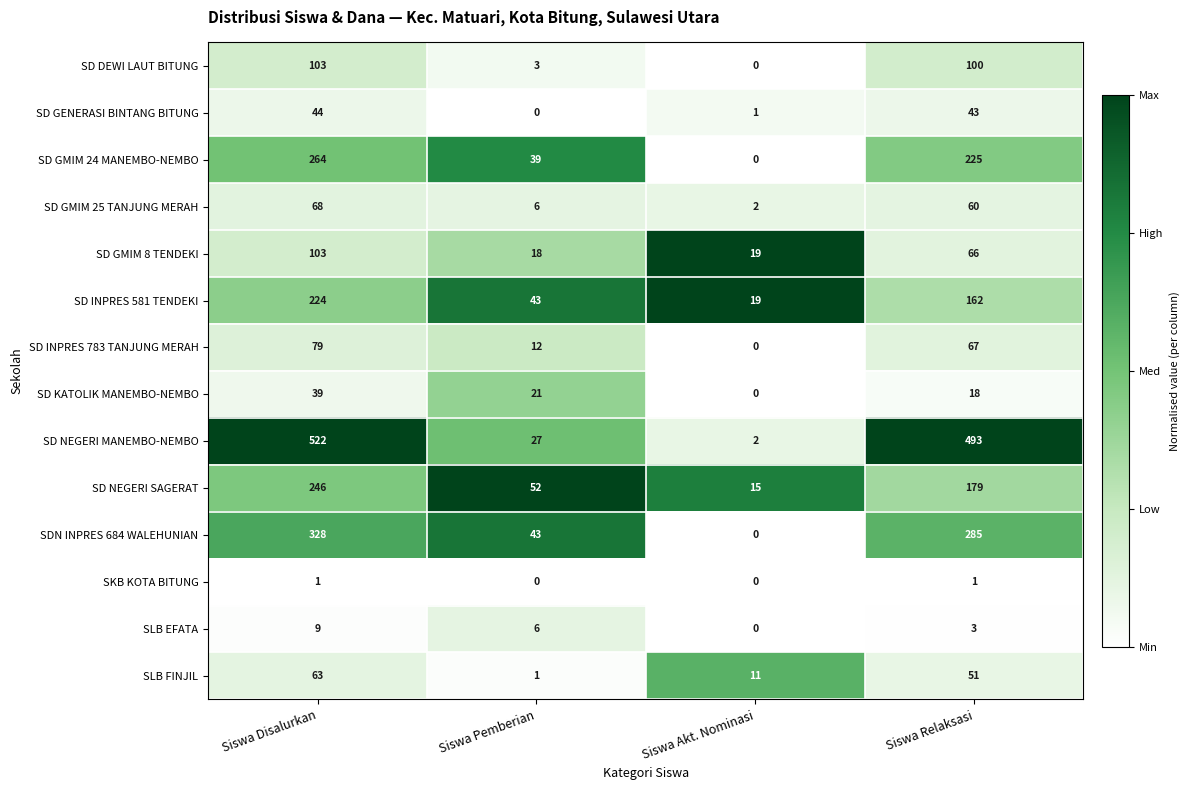

What is the total value across all series at Siswa Pemberian?

271